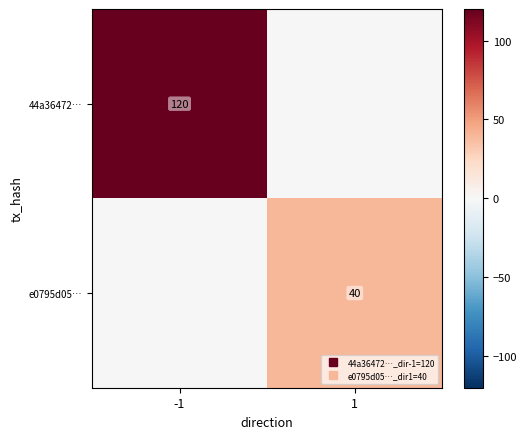

How many data points in 44a36472… are less than 120?

1